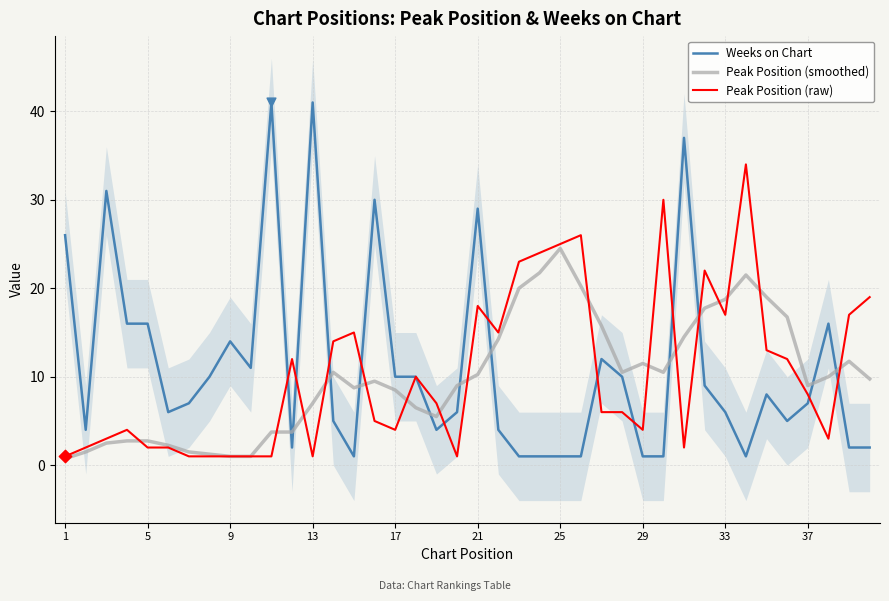

Which series contains the highest Y value?

Weeks on Chart